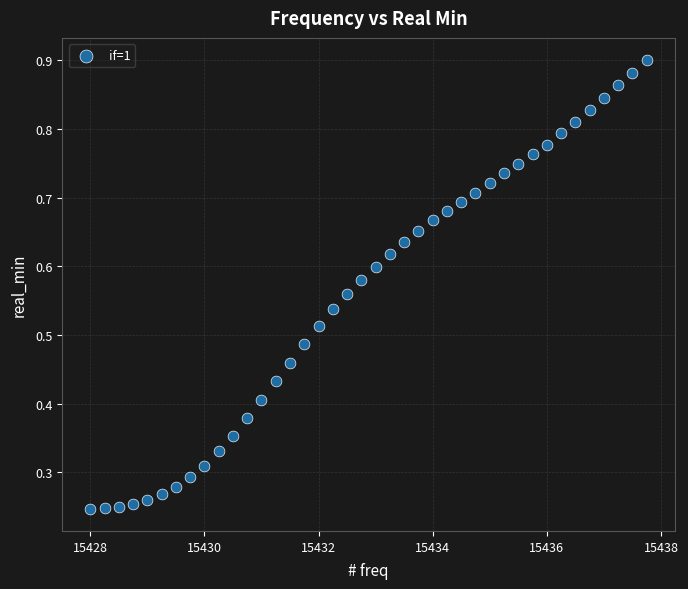

What is the range of X values (max minus min)?

9.8